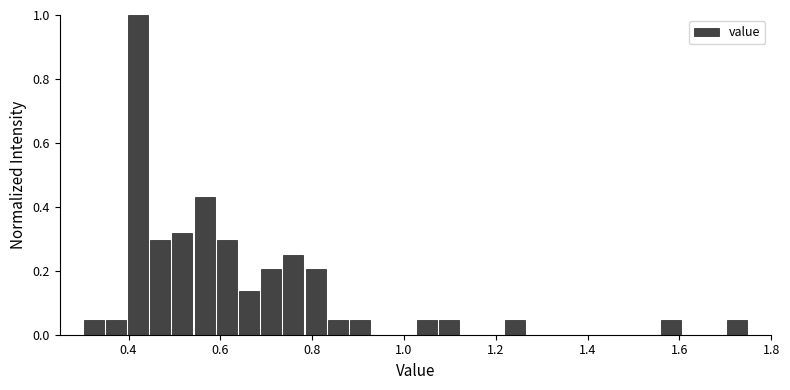

Read against the x-axis, roughly where is the centre of the tallest bar?

0.42